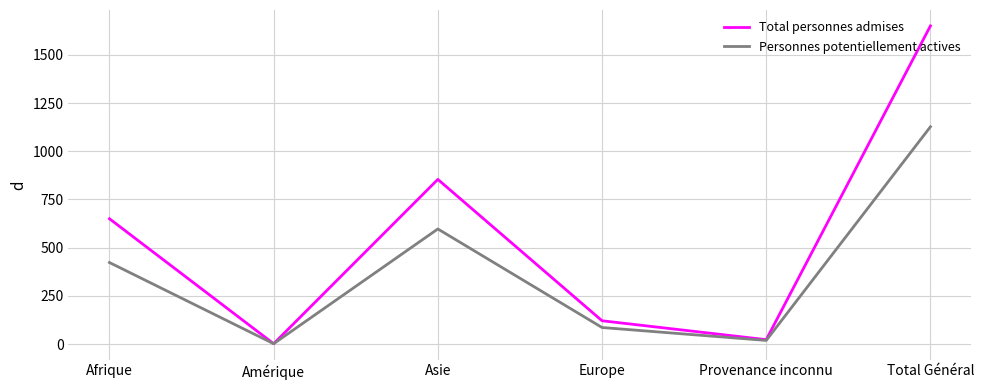

Rank the categories by Personnes potentiellement actives value from lowest to highest.

Amérique, Provenance inconnu, Europe, Afrique, Asie, Total Général